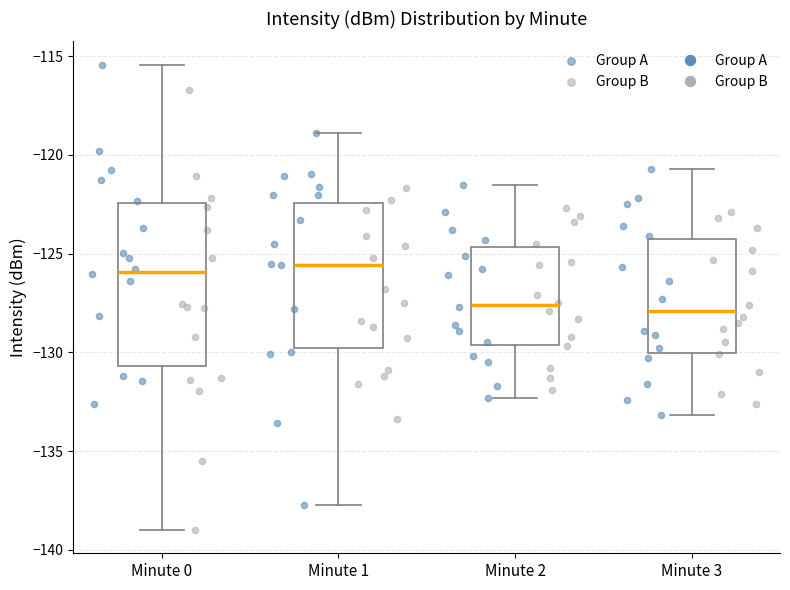

Reading left to right, read every box against the y-axis: the position of its median line, the range the box covers, and the ends of its whiskers. The values are not printed on the chart, so give them approximately, as read against the axis.

Minute 0: median -126.0, box -130.5 to -122.5, whiskers -139.0 to -115.5
Minute 1: median -125.5, box -130.0 to -122.5, whiskers -138.0 to -119.0
Minute 2: median -127.5, box -129.5 to -124.5, whiskers -132.5 to -121.5
Minute 3: median -128.0, box -130.0 to -124.5, whiskers -133.0 to -120.5